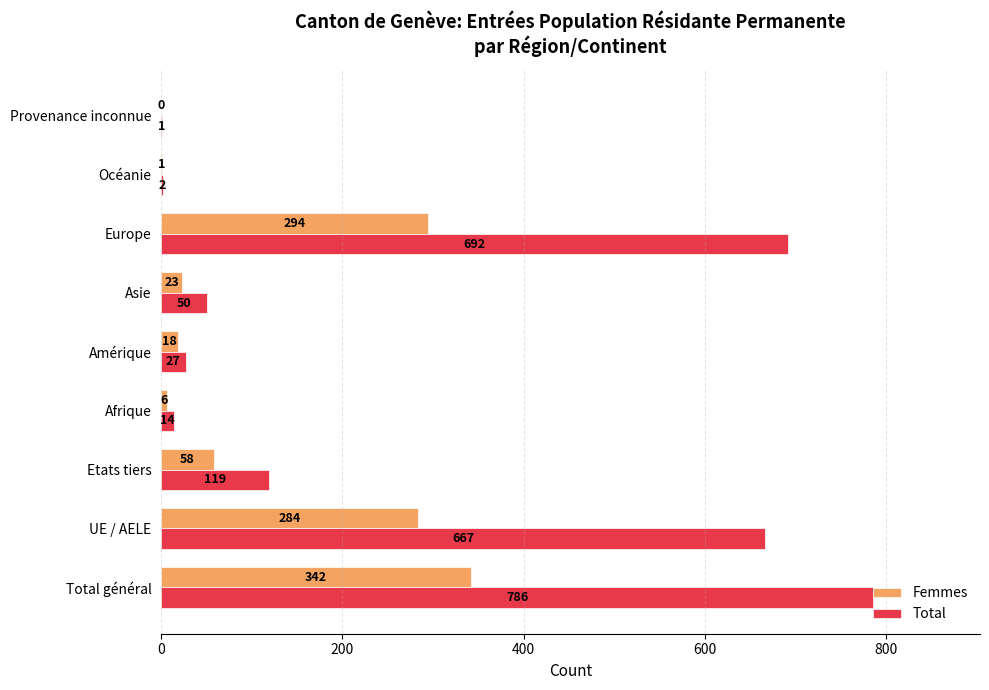

At which label does Femmes reach its peak?

Total général